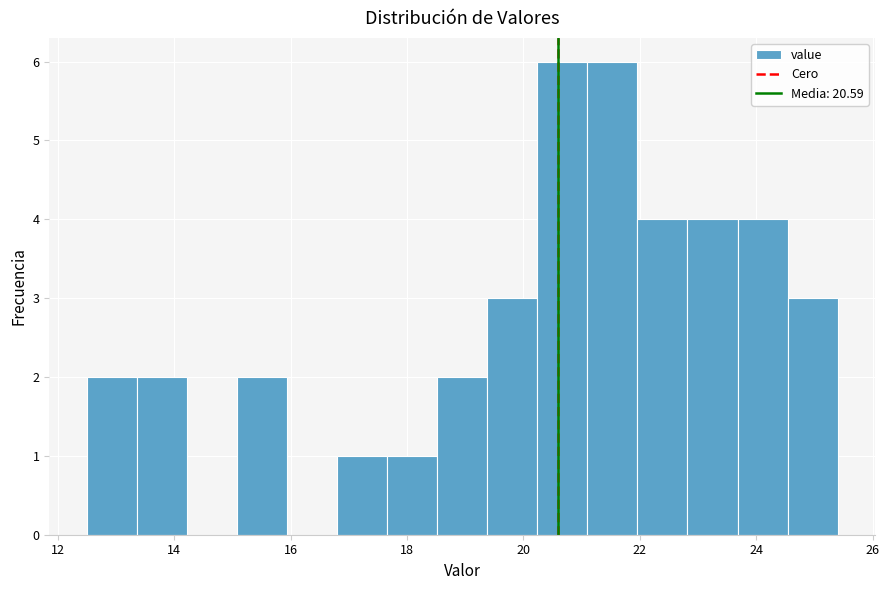

Reading left to right, transcribe this chart: for each bar, give the range it covers on the x-axis and its height. Neither the bar edges nor the heights are printed on the chart, so give them approximately, as read against the axes.

12.50 to 13.36: 2
13.36 to 14.22: 2
14.22 to 15.08: 0
15.08 to 15.94: 2
15.94 to 16.80: 0
16.80 to 17.66: 1
17.66 to 18.52: 1
18.52 to 19.38: 2
19.38 to 20.24: 3
20.24 to 21.10: 6
21.10 to 21.96: 6
21.96 to 22.82: 4
22.82 to 23.68: 4
23.68 to 24.54: 4
24.54 to 25.40: 3